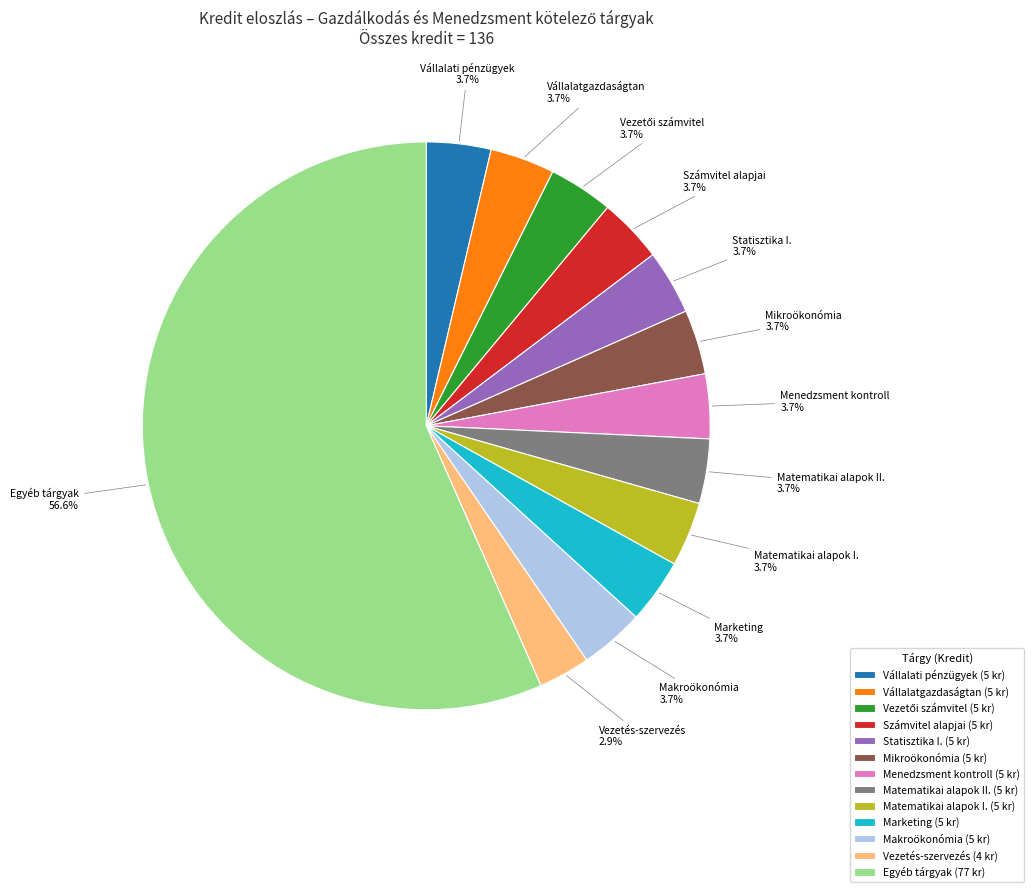

Do Mikroökonómia (5 kr) and Vállalatgazdaságtan (5 kr) together represent more than half of the pie?

No